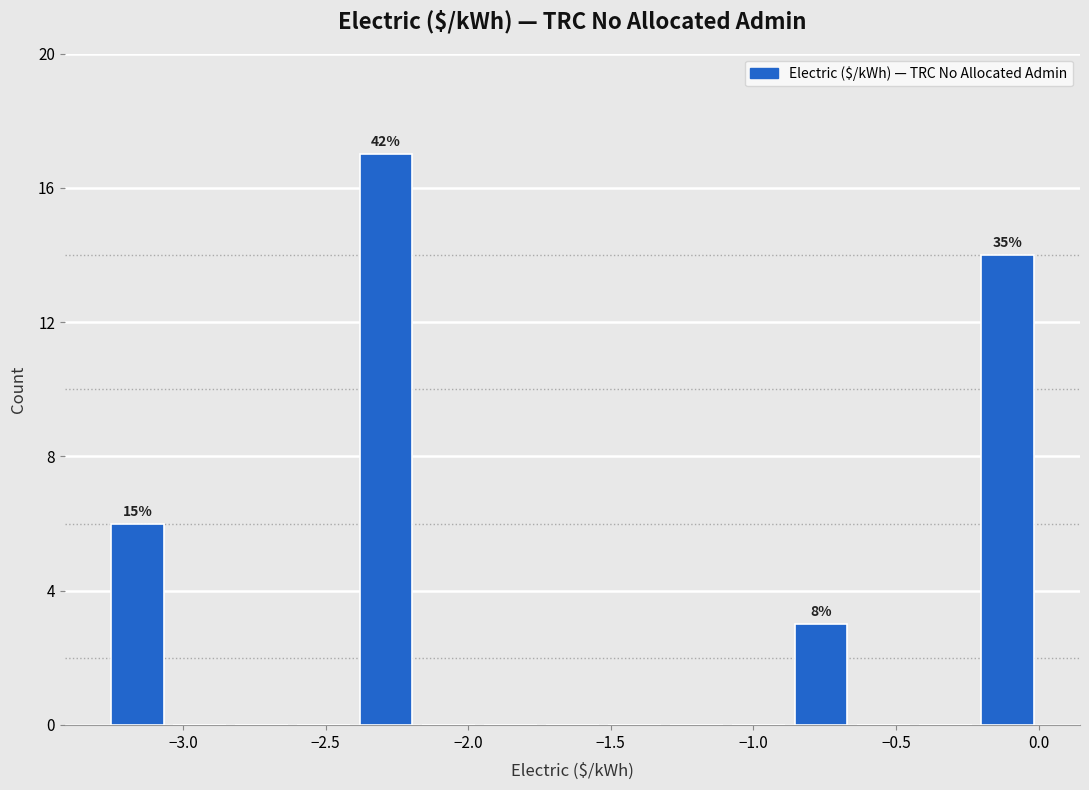

Which range on the x-axis has the tallest bar?

-2.40 to -2.20